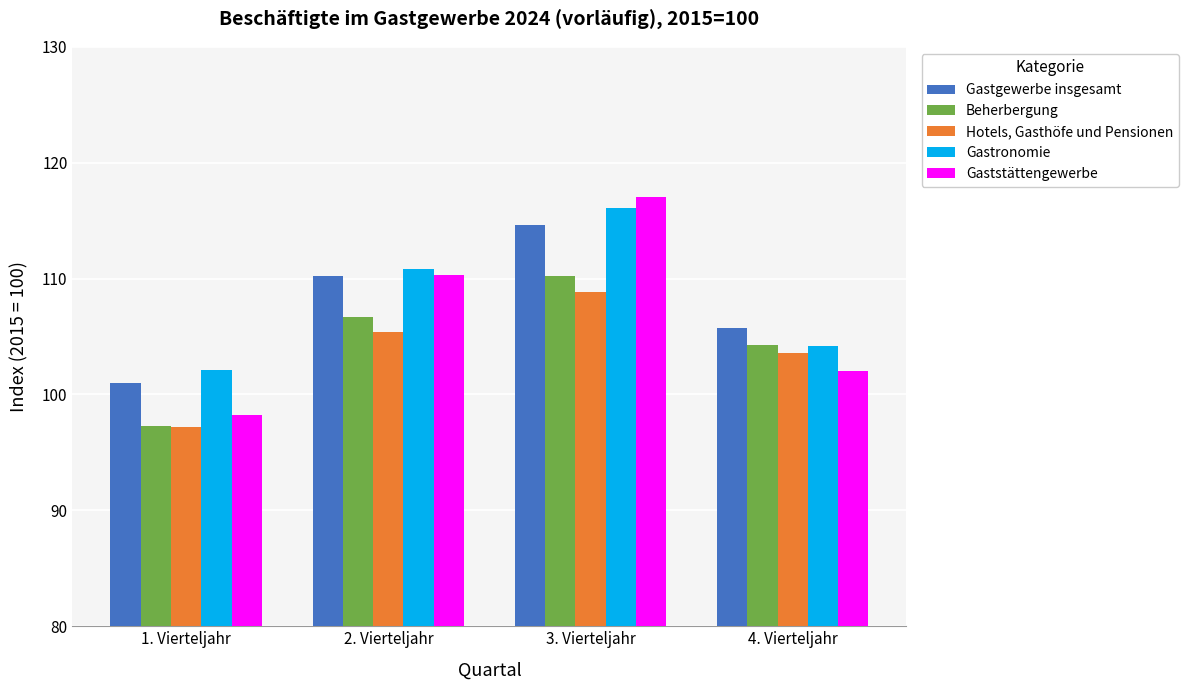

True or false: Gastronomie has a value of 116.1 at 3. Vierteljahr.

True